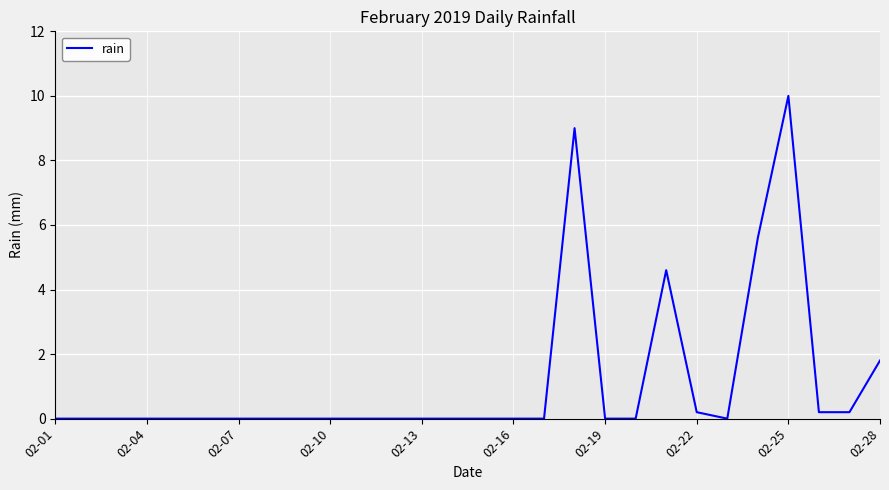

What is the average value?

1.1